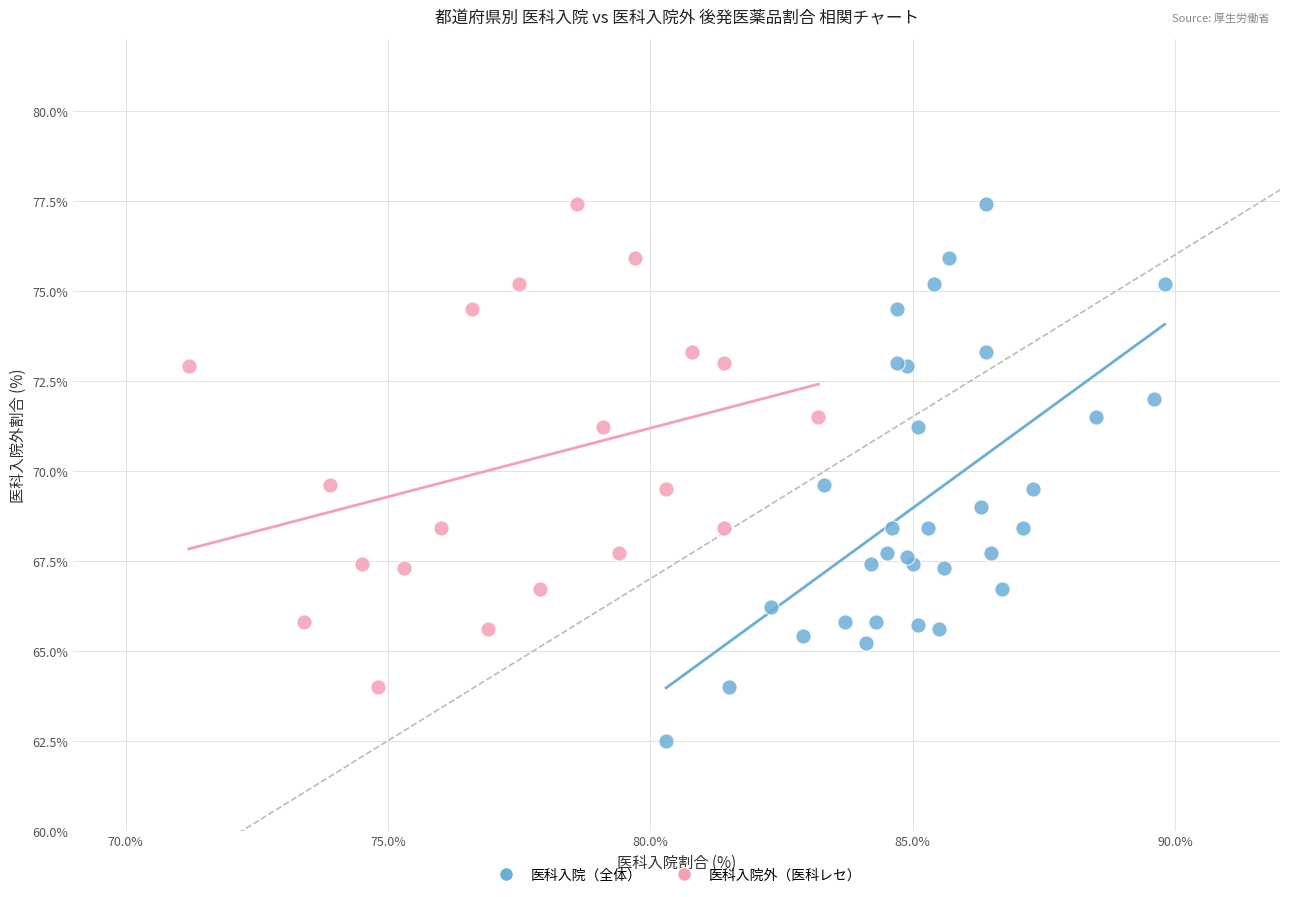

Which series contains the lowest Y value?

医科入院（全体）